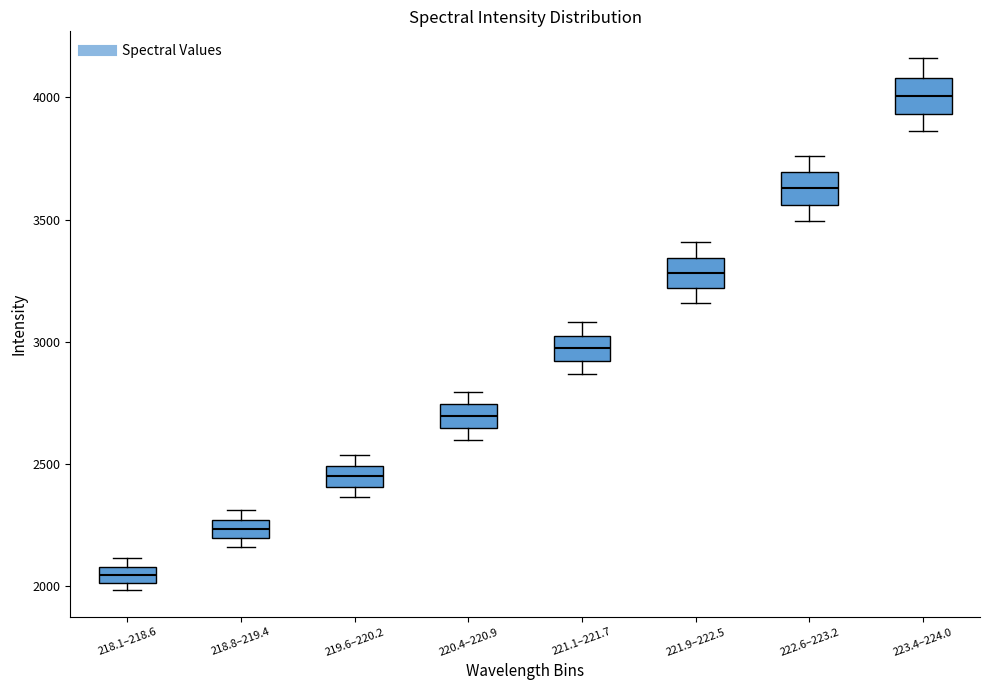

Which box's median line is the lowest?

218.1–218.6